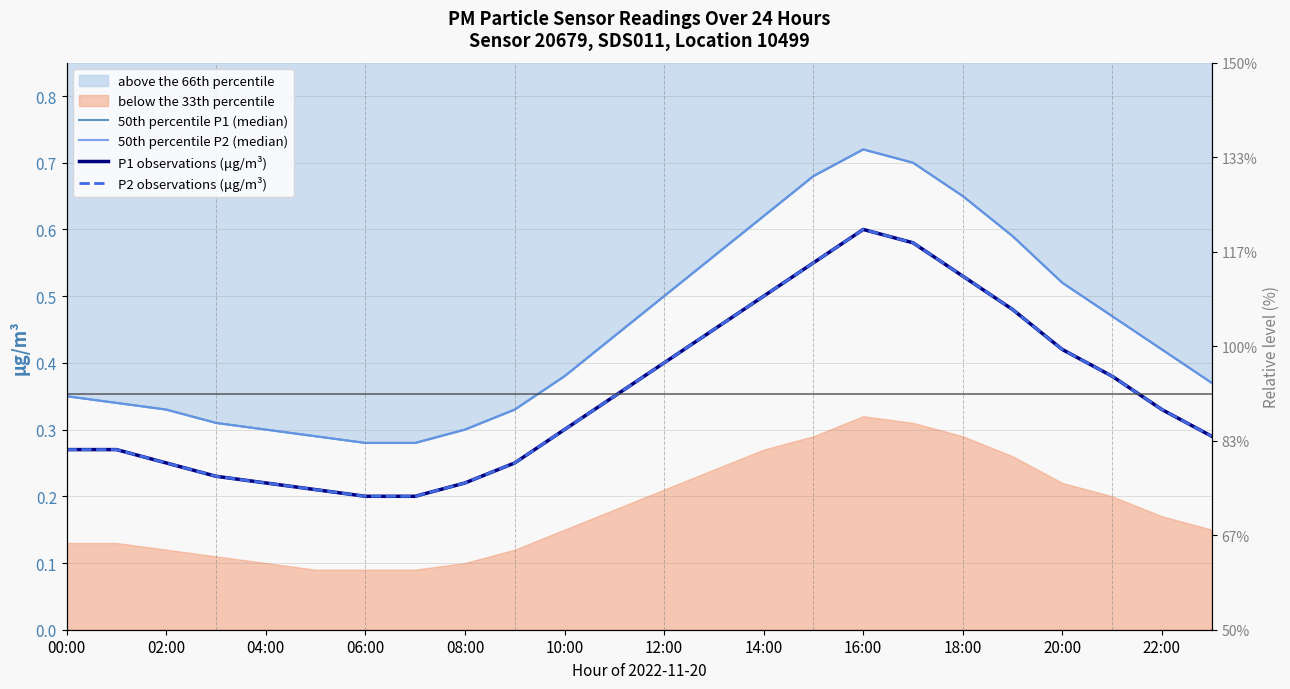

At which category is the sum across all series the highest?

16:00